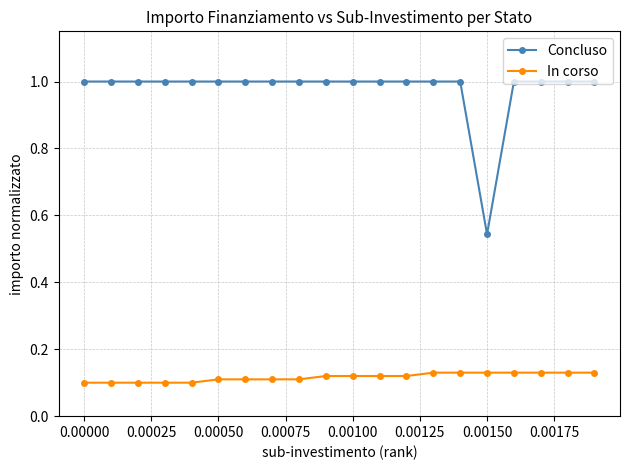

Does the chart display data point markers on the line(s)?

Yes